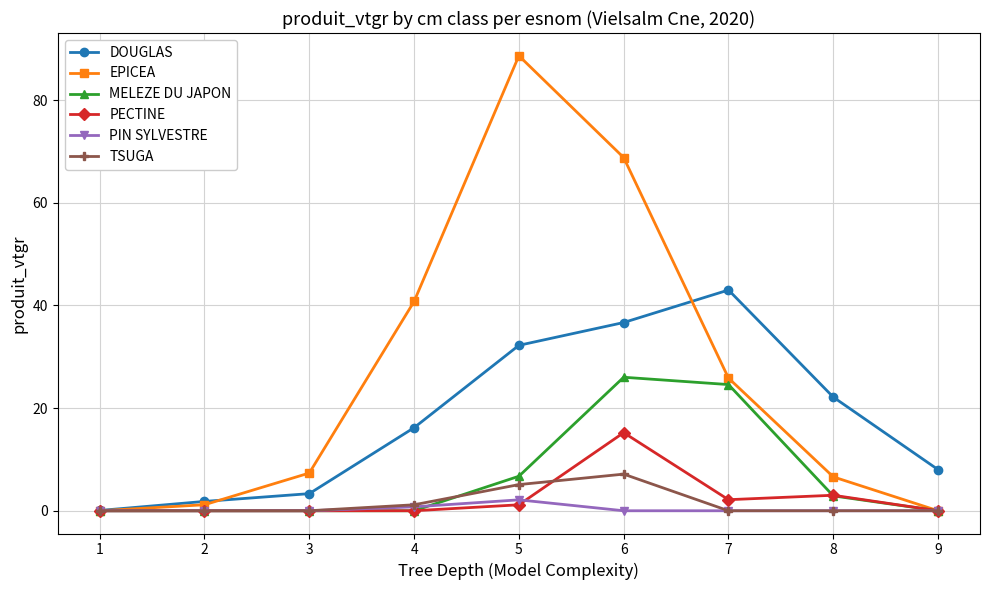

What is the difference between the highest and lowest values at 9?

8.0